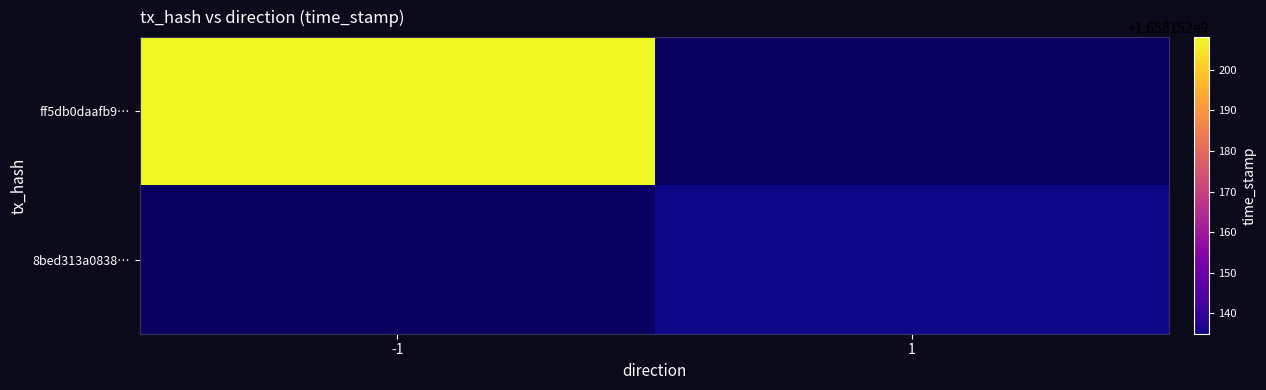

Which series changed the most between -1 and 1?

ff5db0daafb9ab59dea4cea755b8573e9ff286d